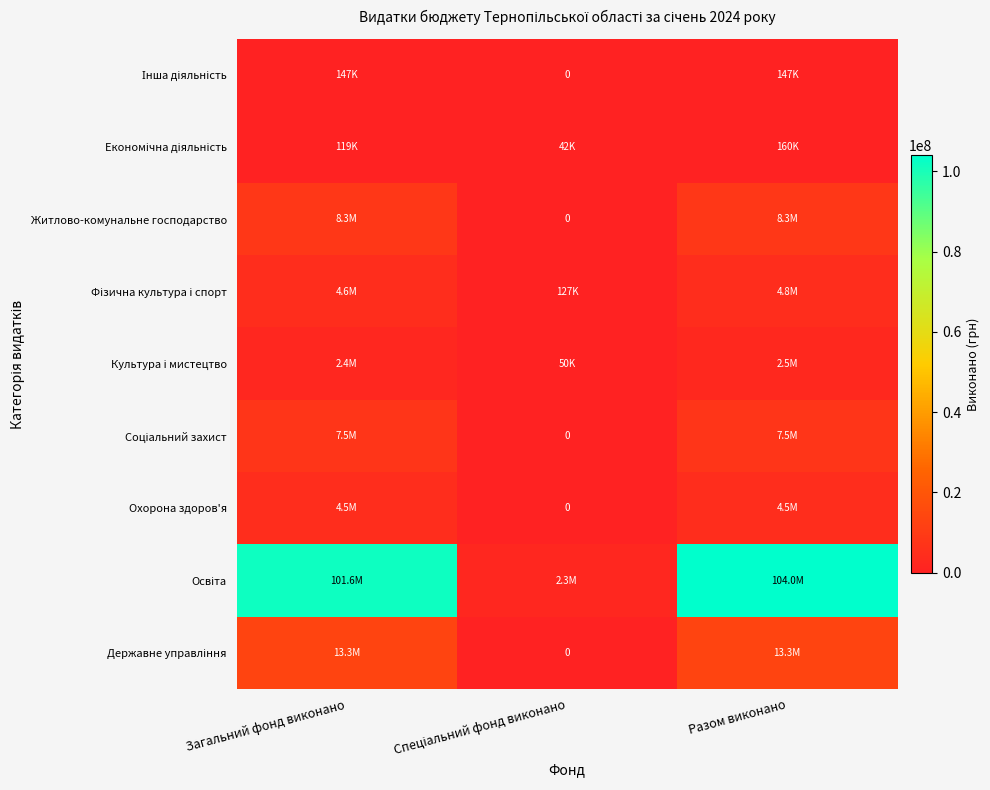

At which label is Фізична культура і спорт closest to 2445456?

Загальний фонд виконано